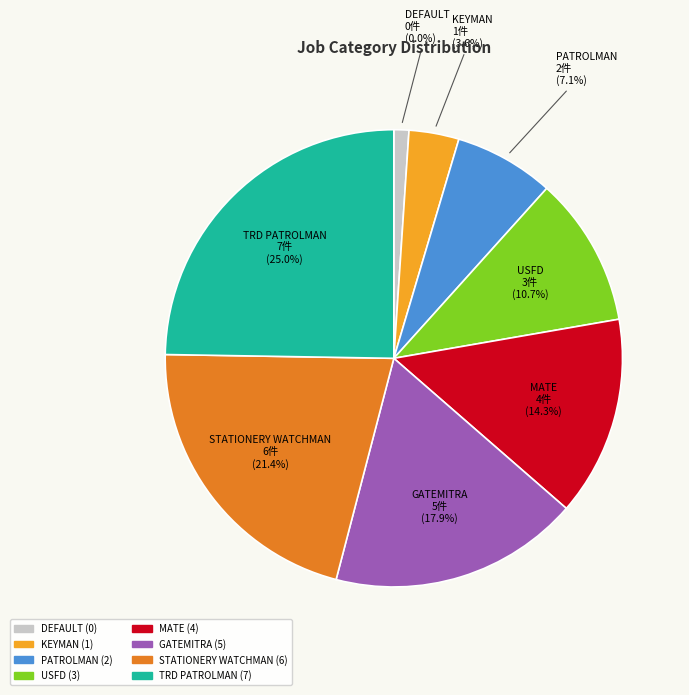

Combined, do USFD and PATROLMAN account for over 50%?

No